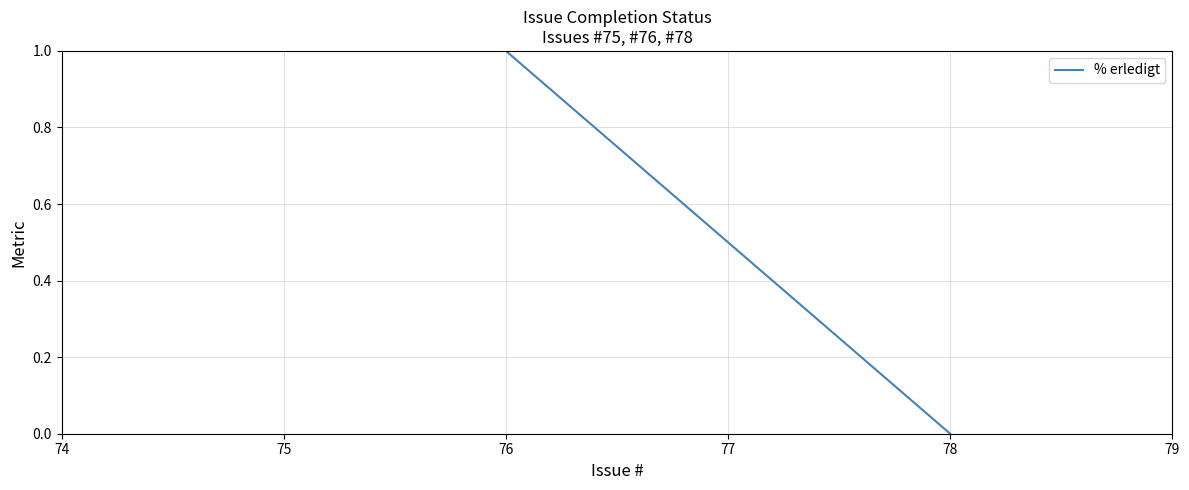

Where is the data nearest to the value 0?

78